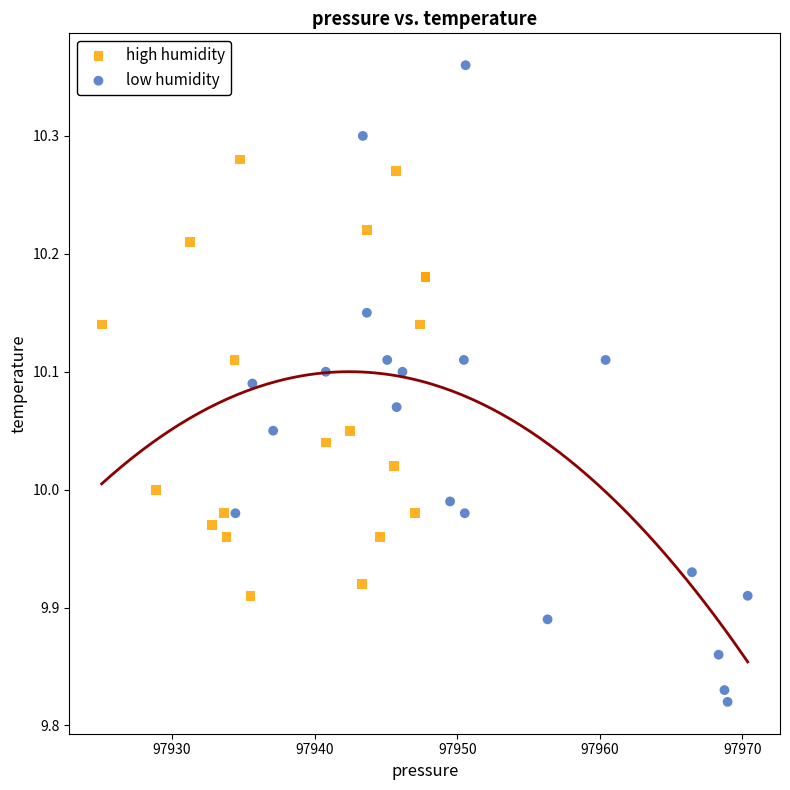

Which series contains the highest Y value?

low humidity